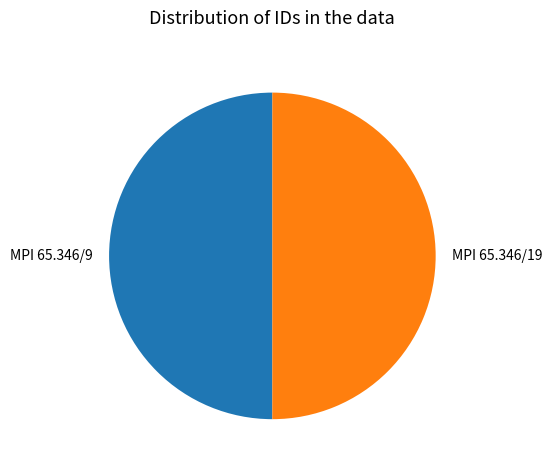

Is the sum of MPI 65.346/9 and MPI 65.346/19 greater than half?

Yes